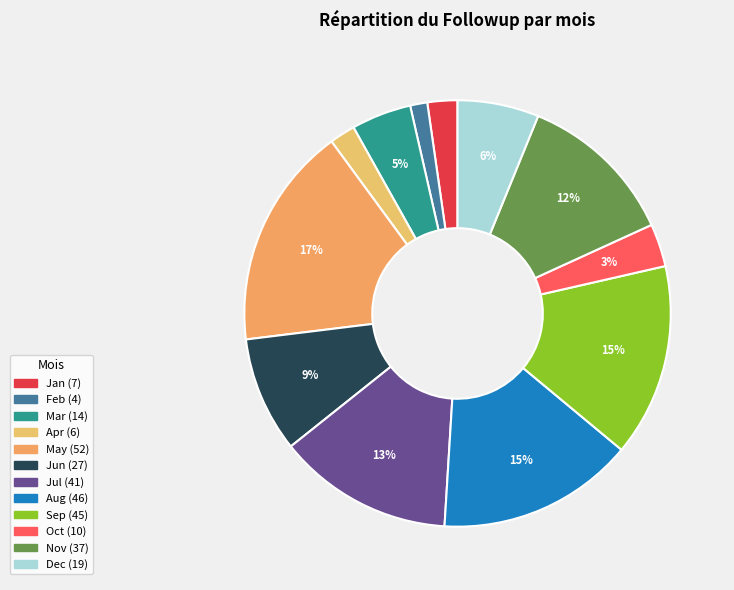

Count the number of slices in the pie.

12